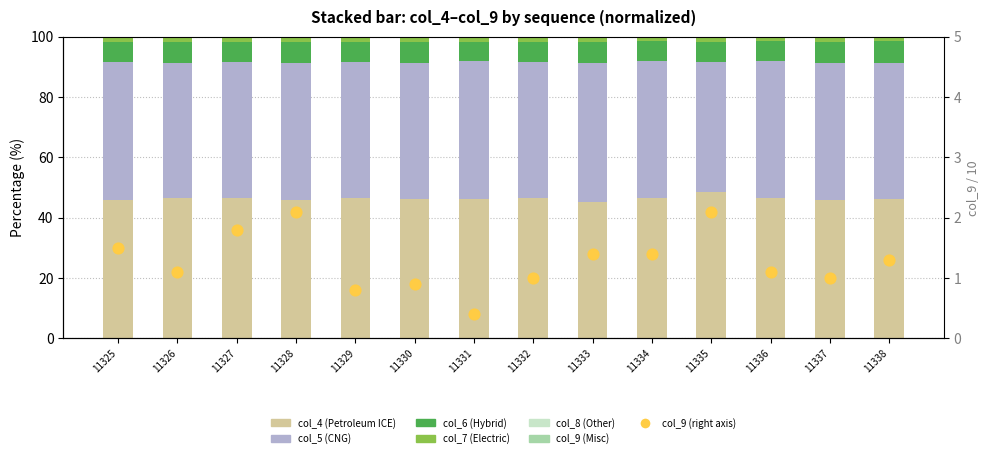

What are all the series names shown in the legend?

col_4, col_5, col_6, col_7, col_8, col_9